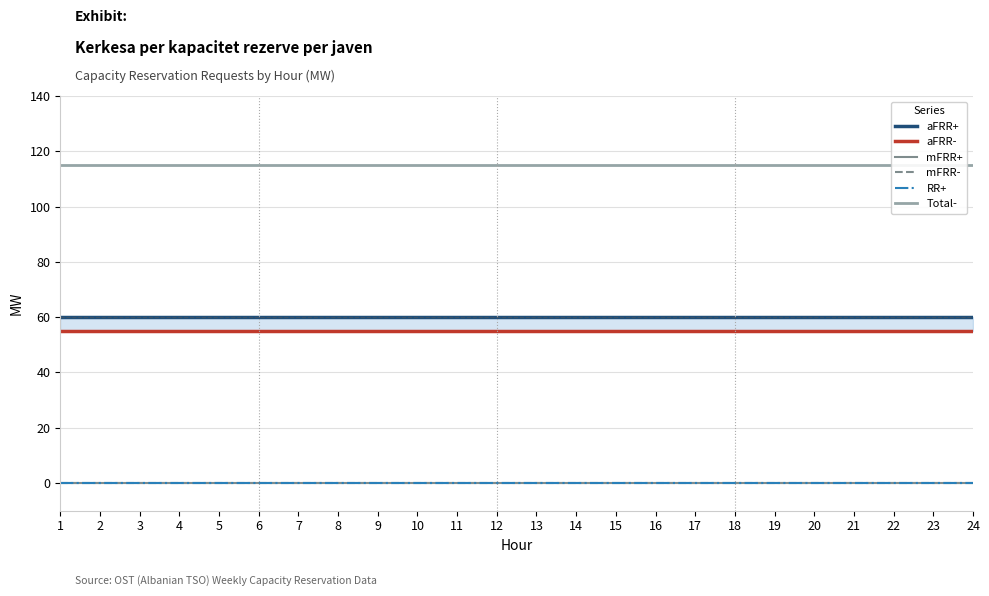

Where is mFRR- nearest to the value 0?

1